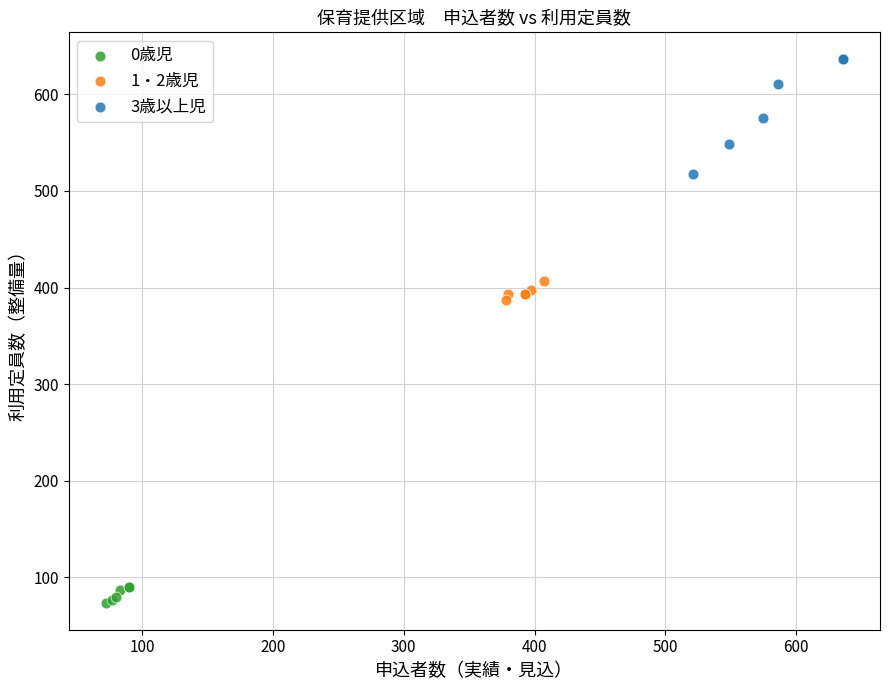

Which series has the largest Y range (max minus min)?

3歳以上児